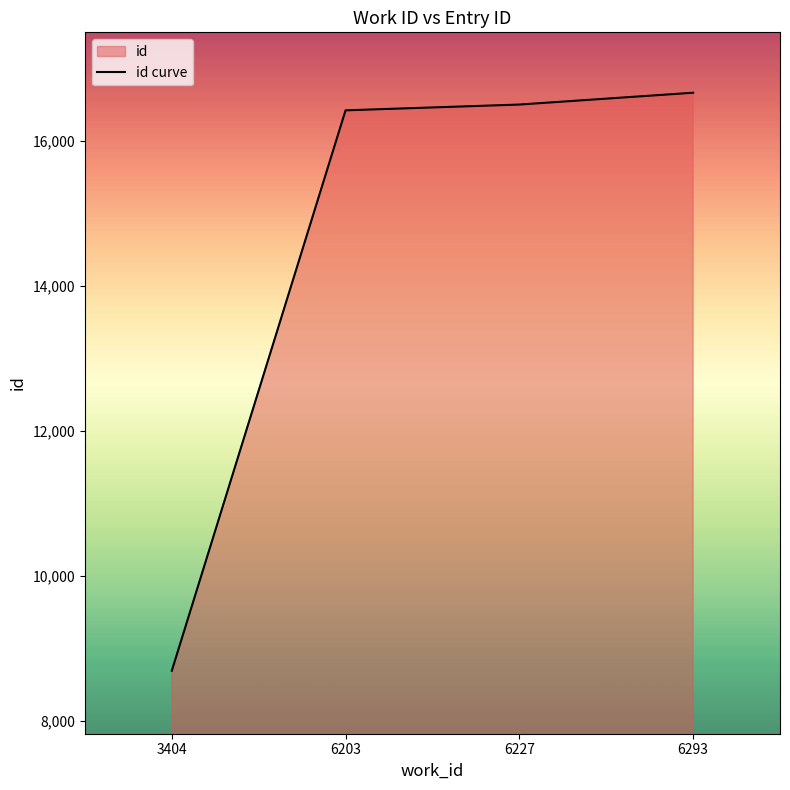

Where does the data first go above 16504?

6293